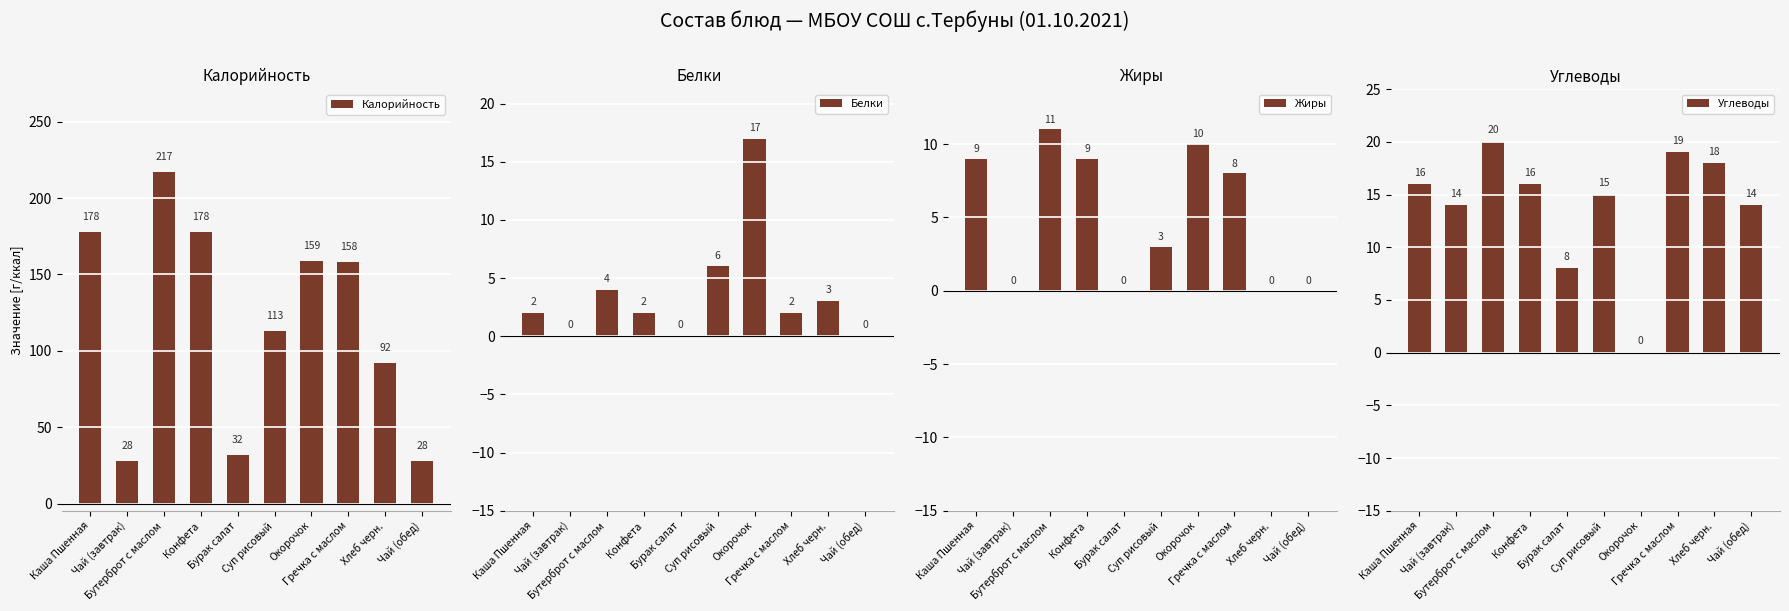

Rank the categories by Калорийность value from lowest to highest.

Чай (завтрак), Чай (обед), Бурак салат, Хлеб черн., Суп рисовый, Гречка с маслом, Окорочок, Каша Пшенная, Конфета, Бутерброт с маслом